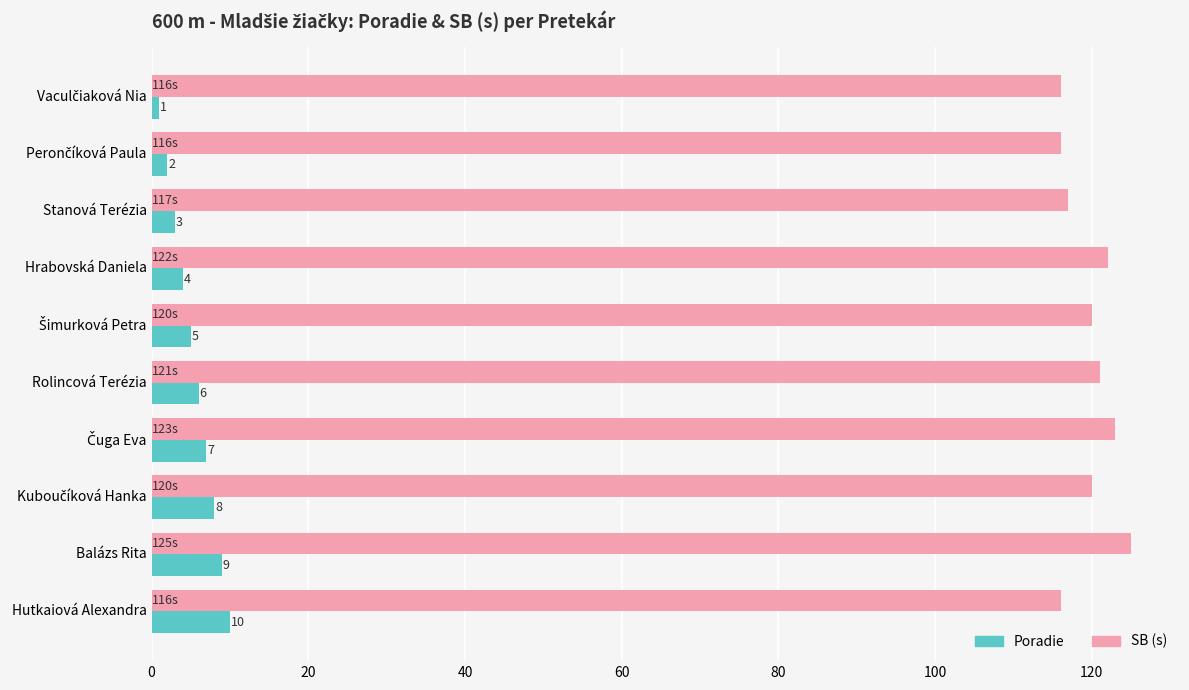

The value of SB (s) at Hutkaiová Alexandra is 116. True or false?

True